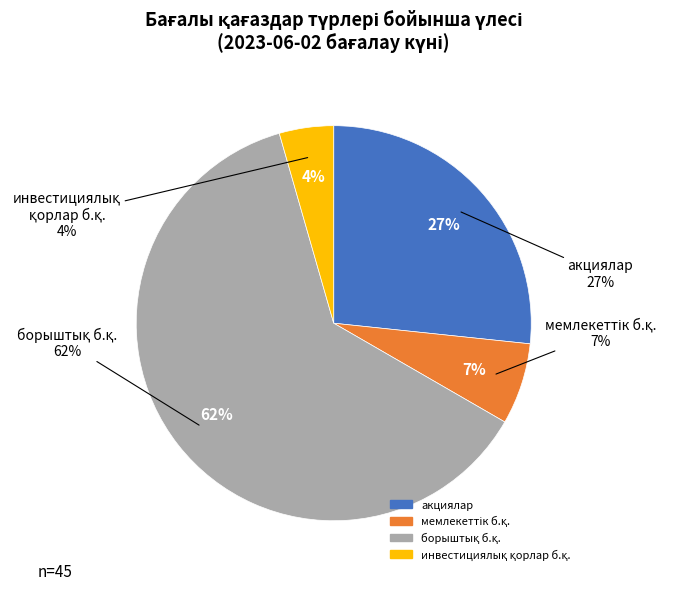

Is it true that инвестициялық қорлардың бағалы қағаздары is 4% of the pie?

True